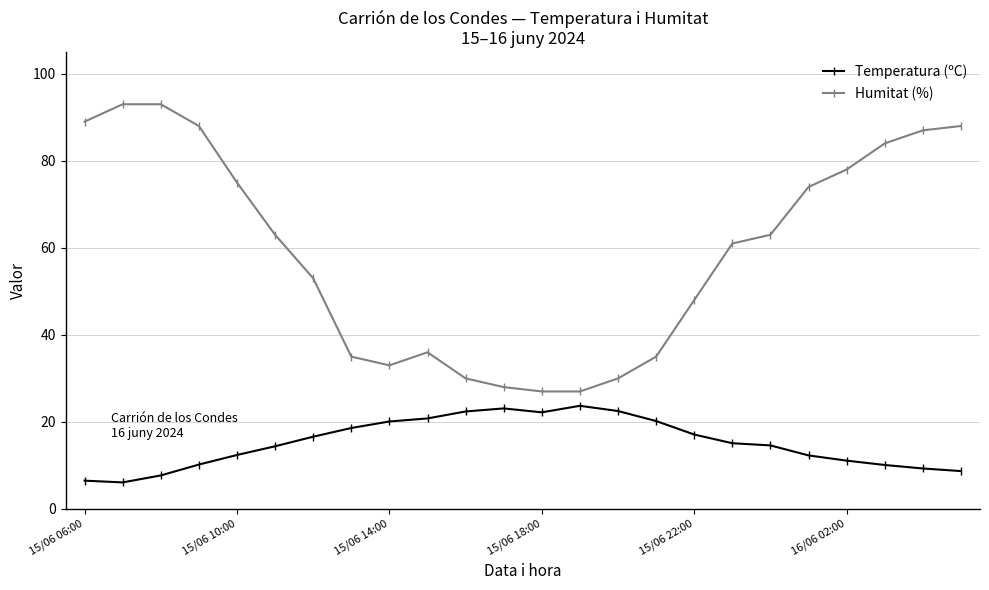

True or false: Humitat (%) and Temperatura (ºC) cross at least once.

False